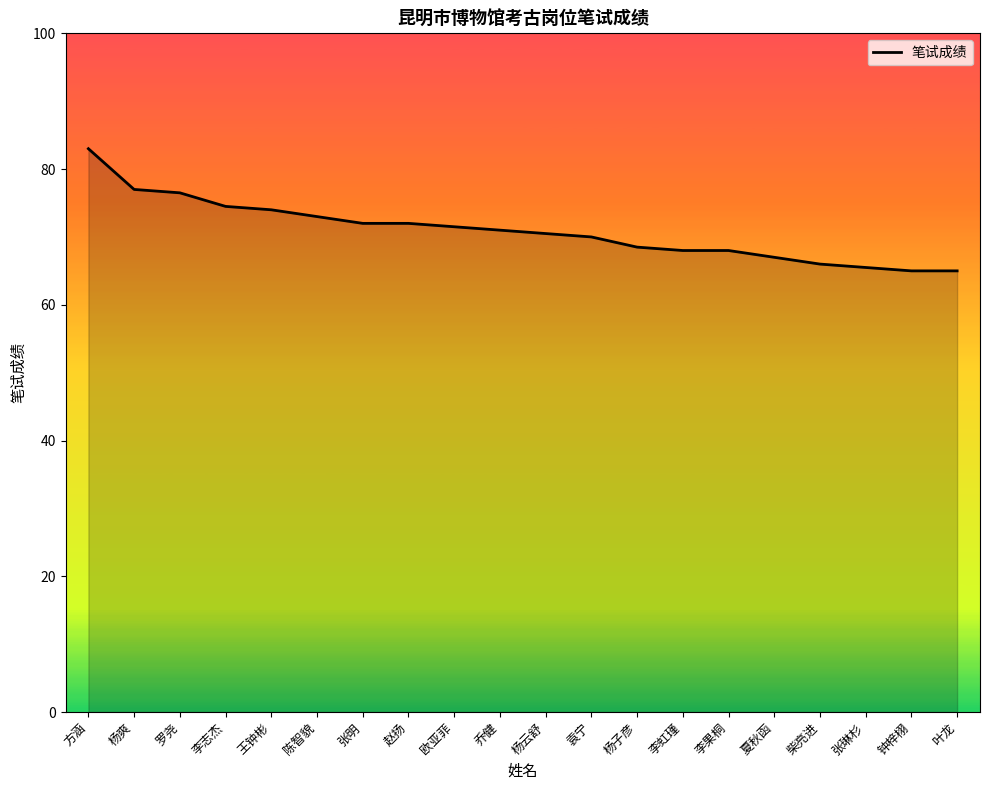

Reading left to right, what are all the values shown in this chart?

方涵=83.0	杨爽=77.0	罗尧=76.5	李志杰=74.5	王钟彬=74.0	陈智貌=73.0	张明=72.0	赵扬=72.0	欧亚菲=71.5	乔健=71.0	杨云舒=70.5	袁宁=70.0	杨子彦=68.5	李虹瑾=68.0	李果桐=68.0	夏秋函=67.0	柴亮进=66.0	张琳杉=65.5	钟梓栩=65.0	叶龙=65.0